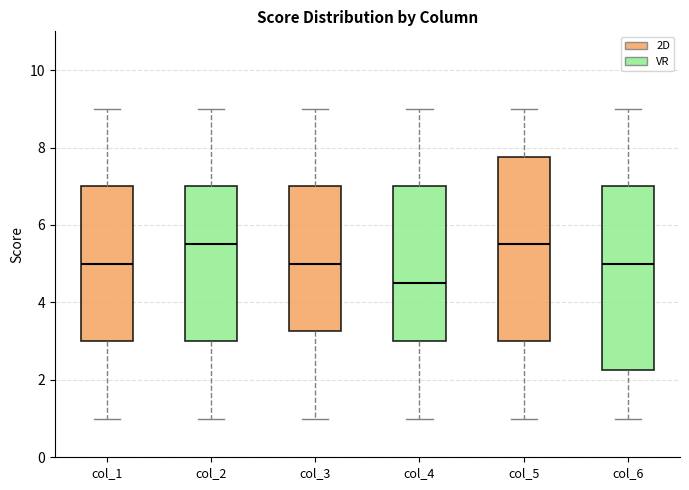

Which box has the lowest median line?

col_4